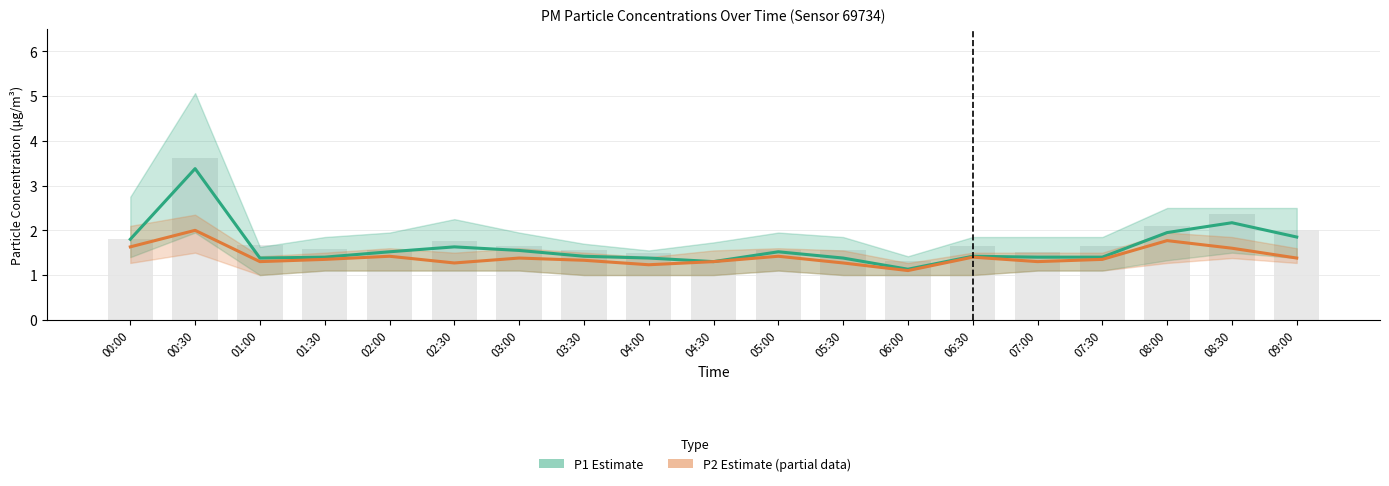

What is the lowest value of the P1 (PM10 estimate) series?

1.1